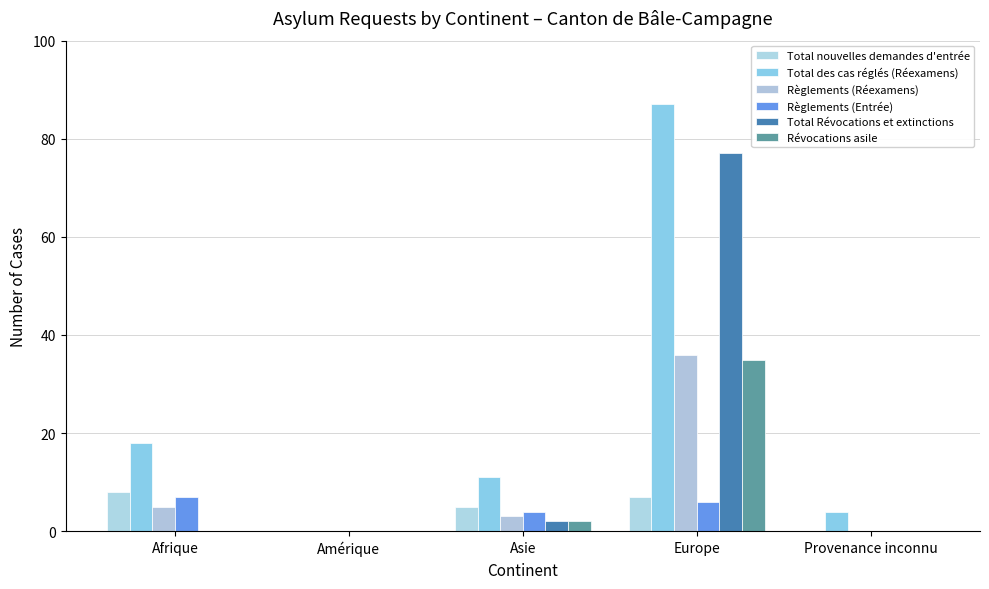

Are the bars horizontal?

No